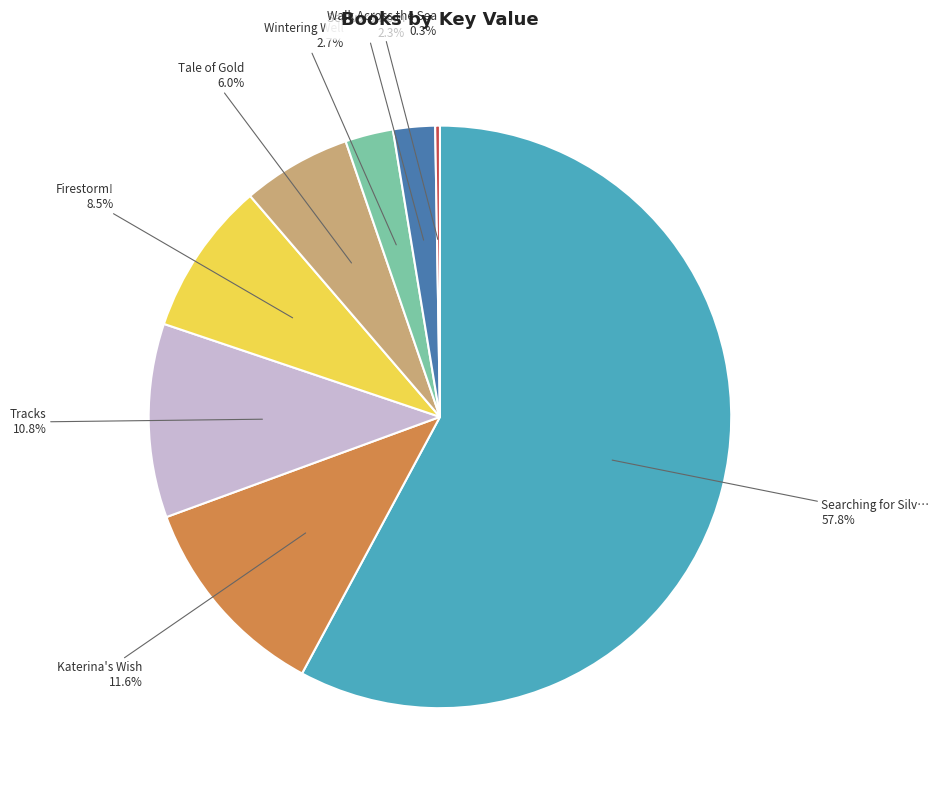

Is there any slice that represents more than half of the pie?

Yes